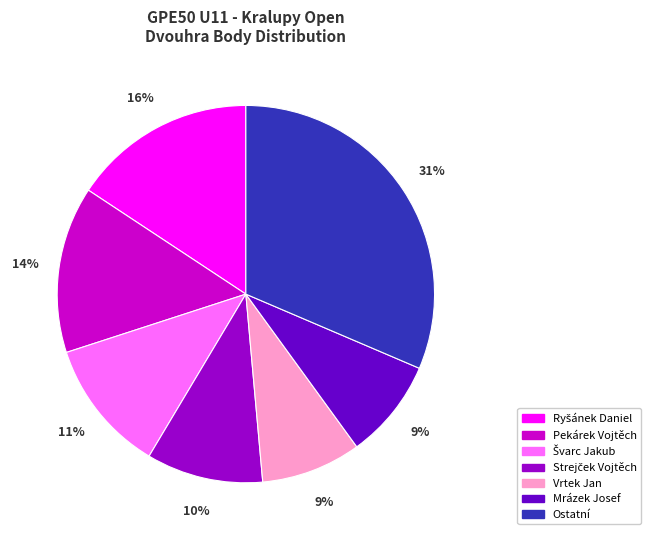

To the nearest percent, what is the average slice percentage?

14%